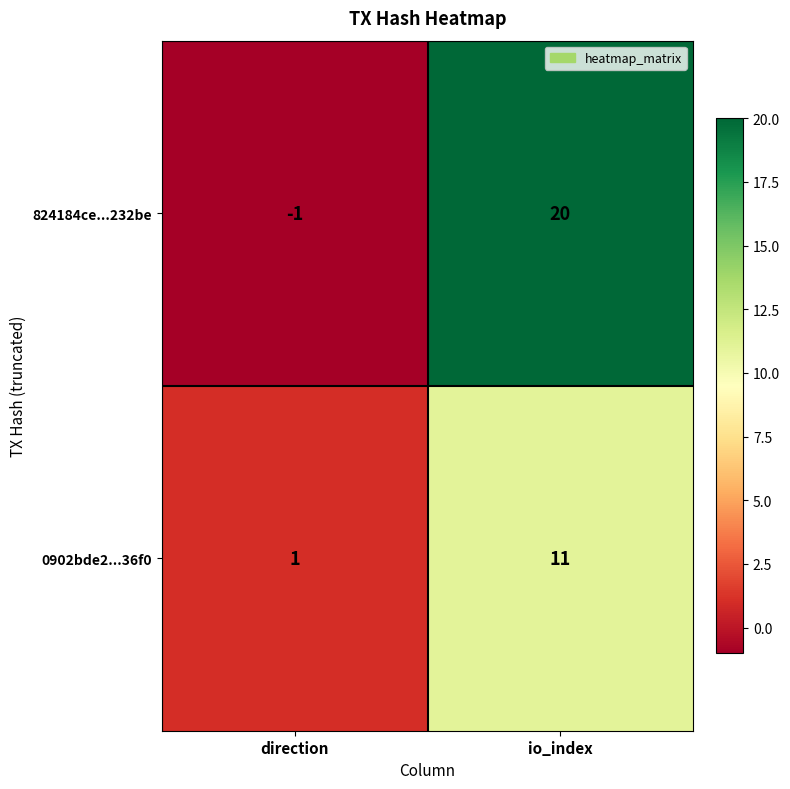

How many negative values does the 824184ce...232be series have?

1